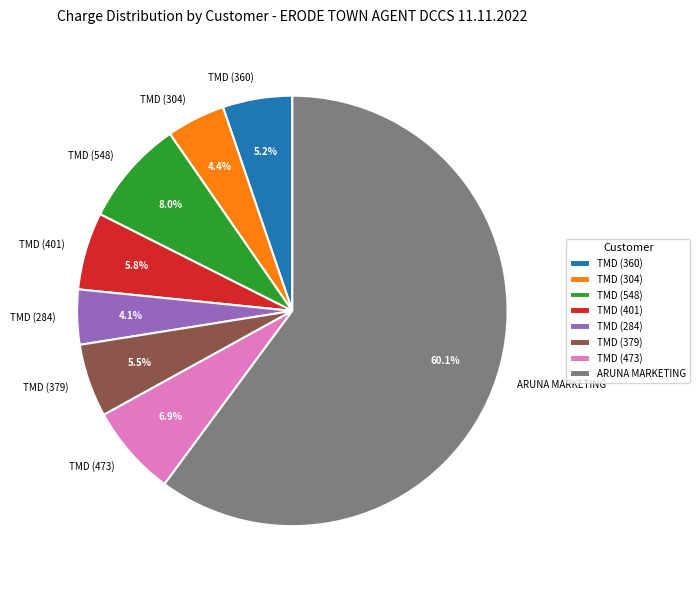

Which category has the biggest portion of the pie?

ARUNA MARKETING